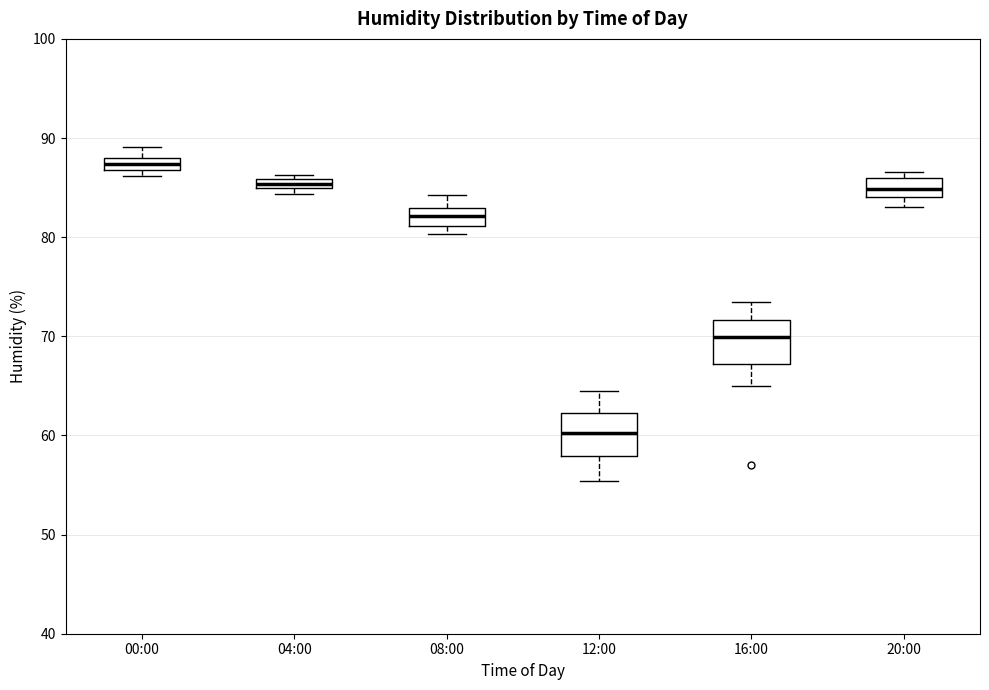

Where does the upper whisker of the box for 12:00 end on the y-axis? The values are not printed on the chart, so give them approximately, as read against the axis.

65